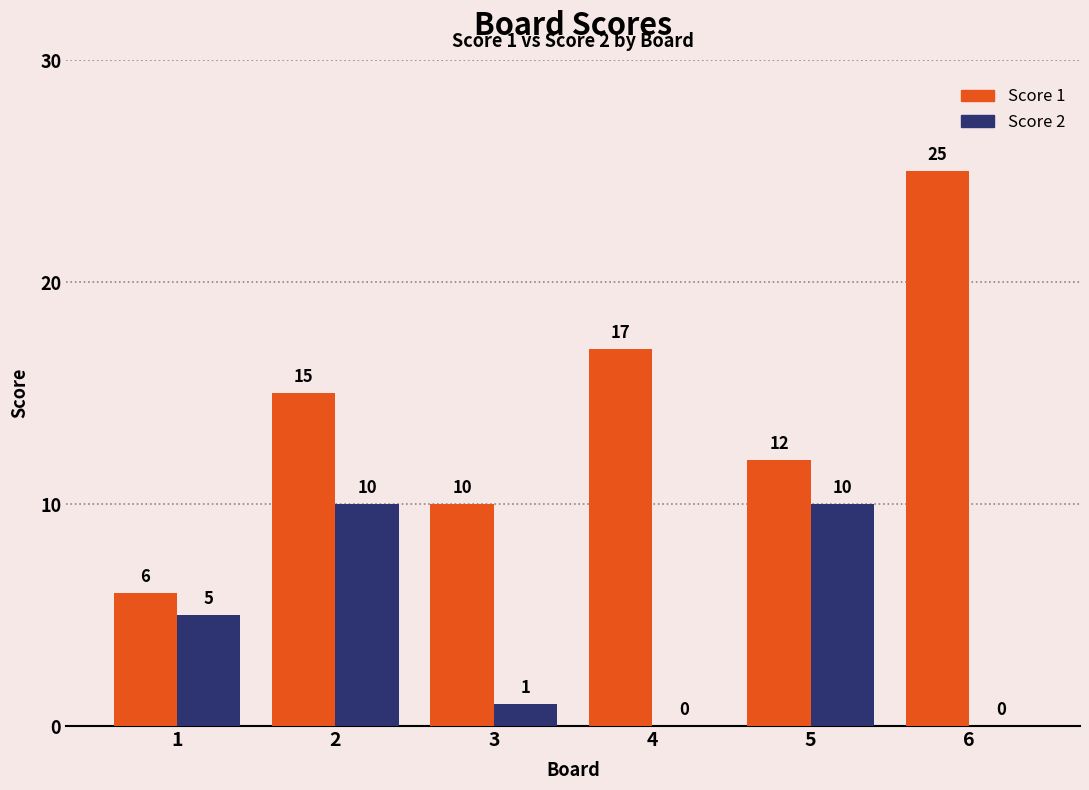

What is the sum of all Score 2 values?

26